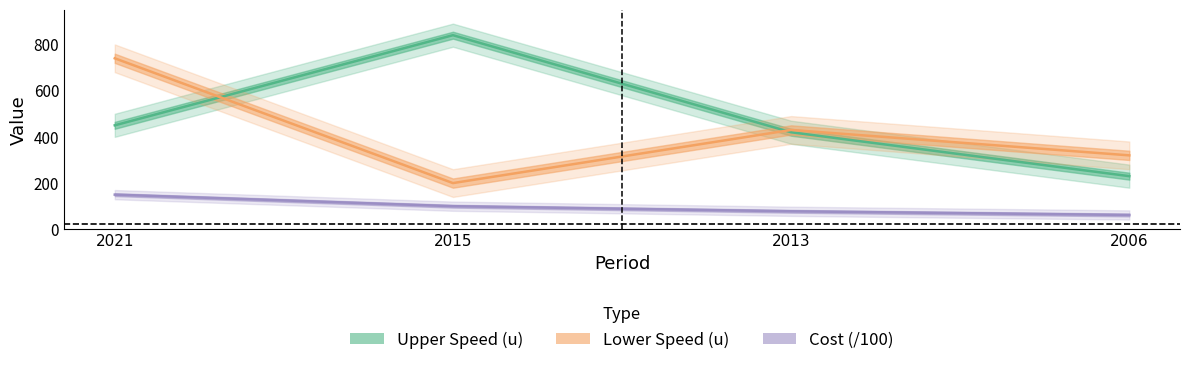

What is the average value of the Upper Speed (u) series?

485